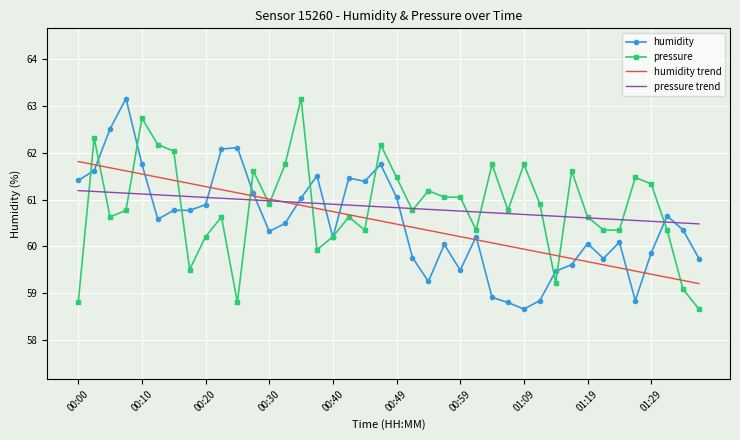

What is the difference between the maximum and minimum values in the humidity trend series?

2.6